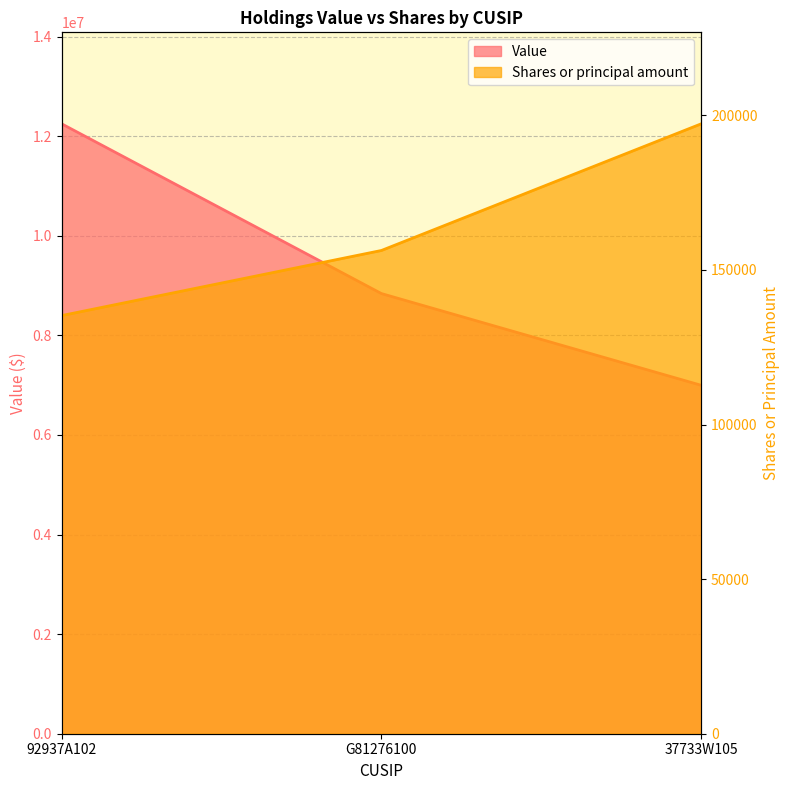

Reading left to right, transcribe all the data shown in this chart.

Value: 92937A102=12248000	G81276100=8839000	37733W105=6997000
Shares or principal amount: 92937A102=135252	G81276100=156307	37733W105=197274